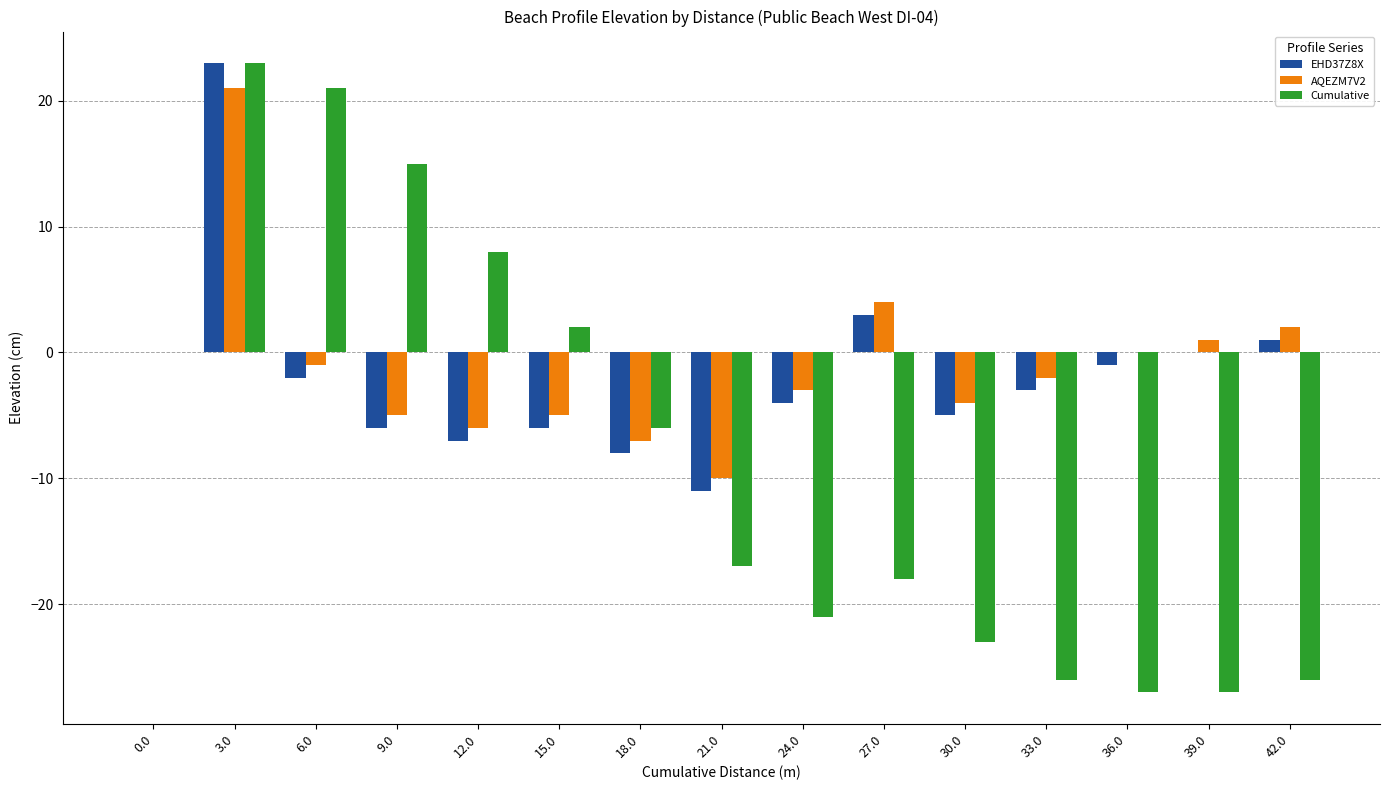

Which series has the widest spread of values?

Cumulative